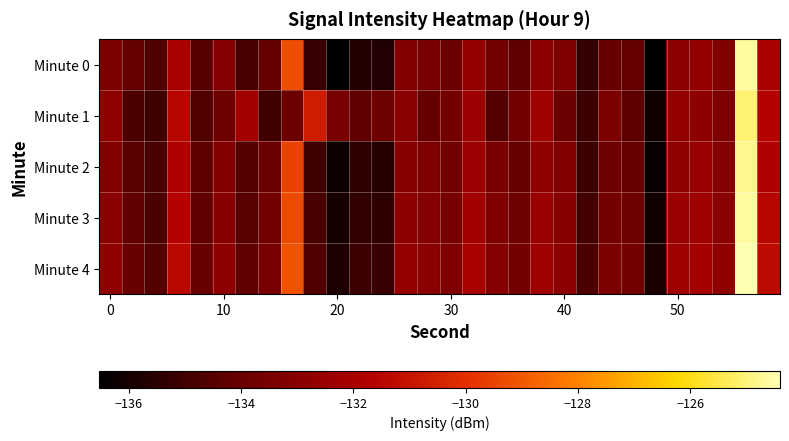

Reading left to right, list all the values displayed in this chart.

Minute 0: -133.4	-134.1	-134.6	-131.9	-134.5	-133.1	-134.8	-134.1	-129.2	-135.2	-136.5	-135.7	-135.8	-133.2	-133.5	-133.8	-132.6	-133.7	-134.2	-132.9	-133.3	-135.3	-134.0	-134.1	-136.5	-132.9	-132.6	-133.2	-124.6	-131.8
Minute 1: -132.7	-134.7	-135.0	-131.5	-134.6	-133.8	-132.2	-135.0	-133.9	-130.7	-133.5	-134.2	-133.8	-132.9	-134.1	-133.6	-132.4	-134.5	-133.7	-132.3	-133.9	-135.1	-133.4	-134.3	-136.1	-132.6	-132.8	-133.3	-125.1	-131.6
Minute 2: -133.2	-134.4	-134.8	-131.7	-134.3	-133.2	-134.5	-133.9	-129.5	-135.0	-136.2	-135.4	-135.6	-133.0	-133.3	-133.7	-132.4	-133.5	-134.0	-132.7	-133.2	-135.1	-133.8	-134.0	-136.3	-132.7	-132.5	-133.1	-124.8	-131.7
Minute 3: -132.9	-134.2	-134.7	-131.6	-134.2	-133.0	-134.4	-133.7	-129.3	-134.8	-136.0	-135.3	-135.4	-132.8	-133.1	-133.5	-132.2	-133.3	-133.8	-132.5	-133.0	-134.9	-133.6	-133.8	-136.1	-132.5	-132.3	-132.9	-124.6	-131.5
Minute 4: -132.7	-134.0	-134.5	-131.4	-134.0	-132.8	-134.2	-133.5	-129.1	-134.6	-135.8	-135.1	-135.2	-132.6	-132.9	-133.3	-132.0	-133.1	-133.6	-132.3	-132.8	-134.7	-133.4	-133.6	-135.9	-132.3	-132.1	-132.7	-124.4	-131.3